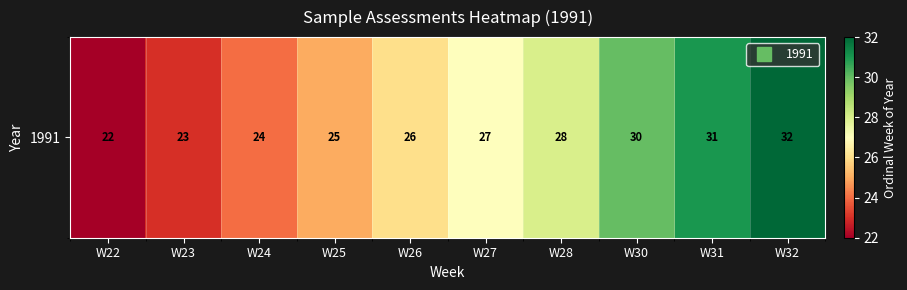

How many series are shown in this chart?

1